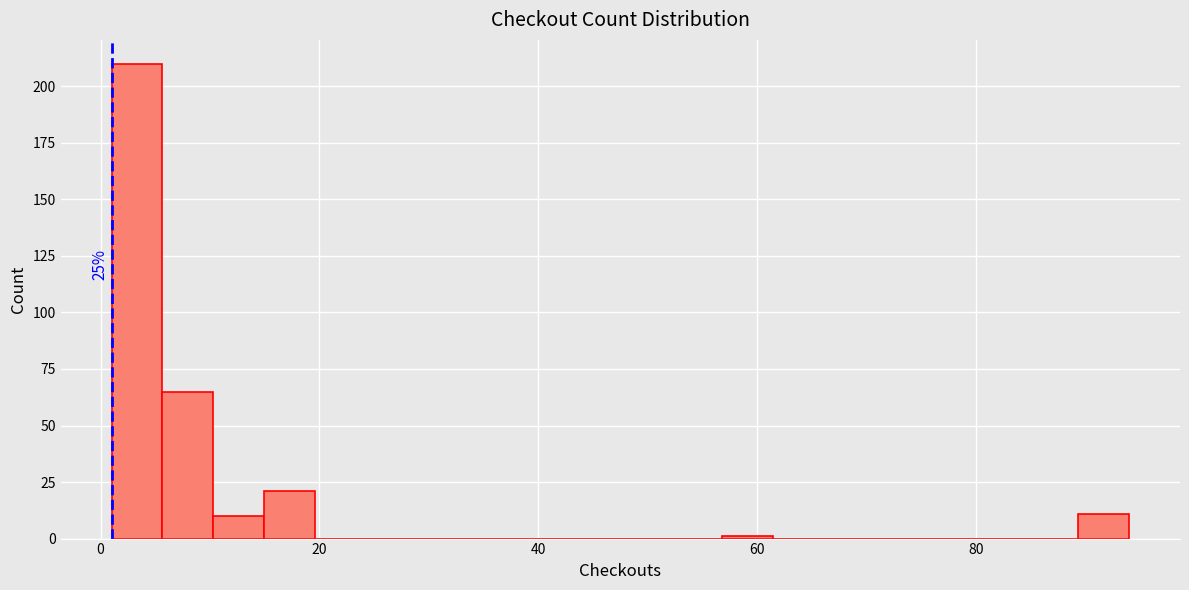

Around what value on the x-axis is the tallest bar? Give the approximate position of its centre, as read against the axis.

4